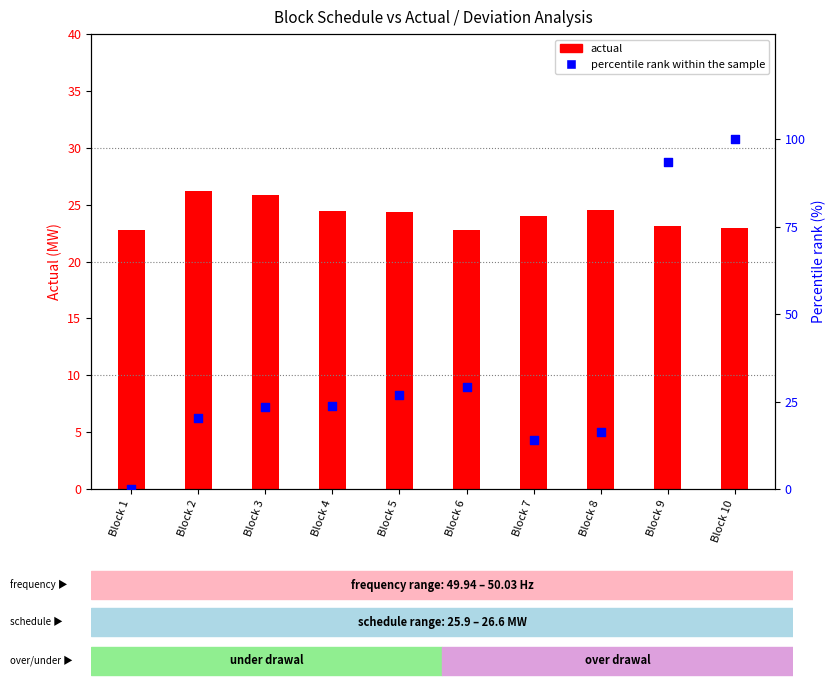

What are all the series names shown in the legend?

actual, percentile rank within the sample